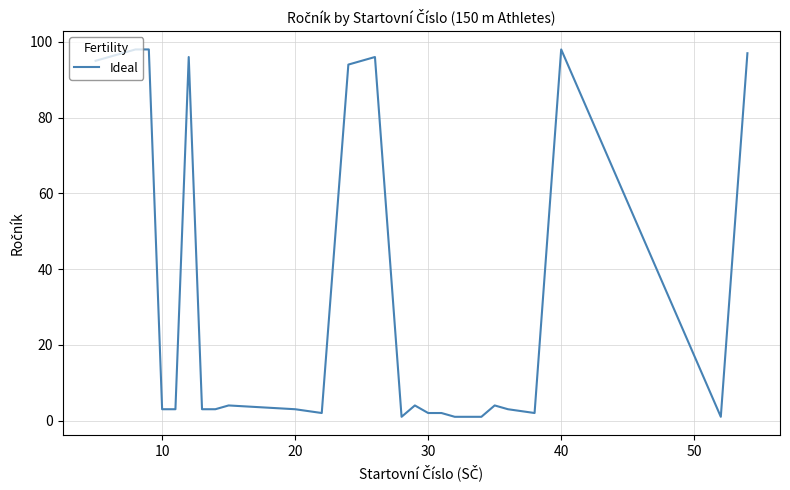

What is the greatest value displayed?

98